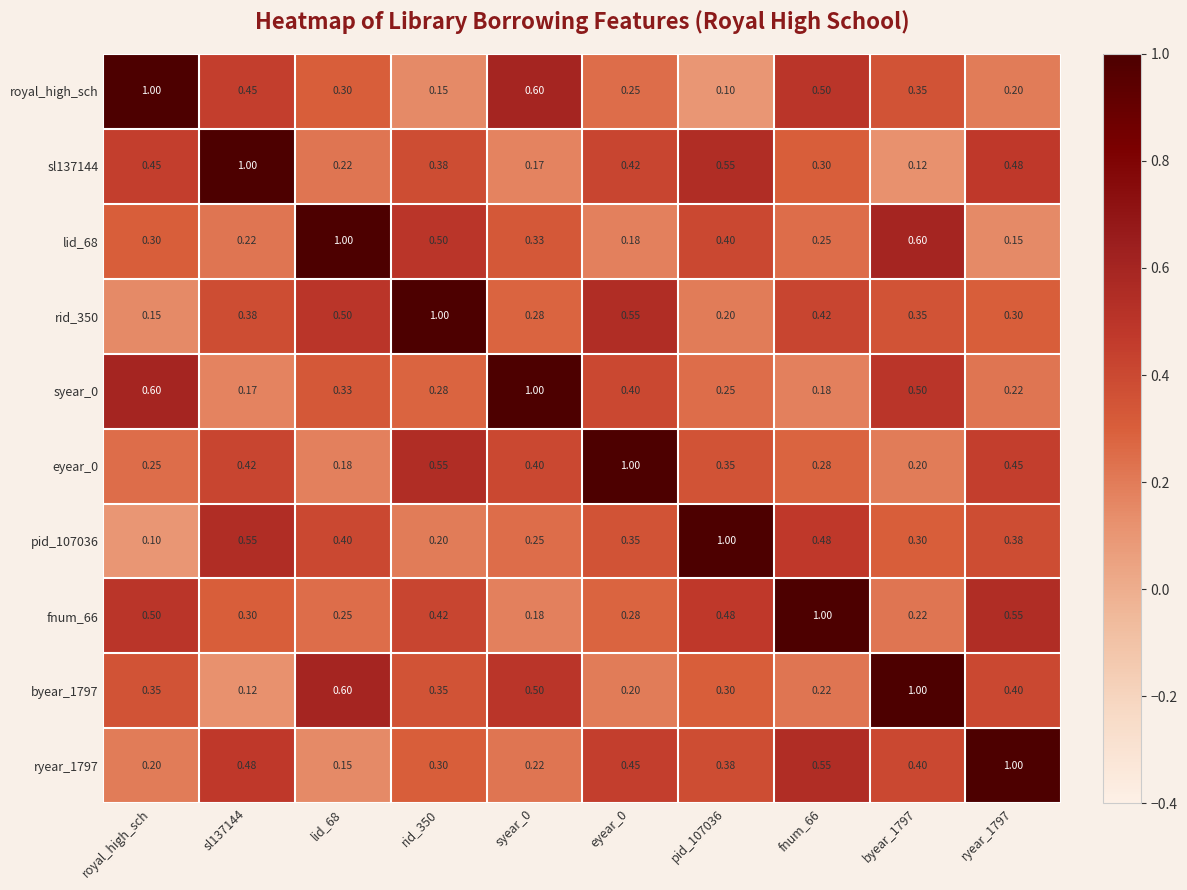

Rank the series by their maximum value, from highest to lowest.

royal_high_sch, sl137144, lid_68, rid_350, syear_0, eyear_0, pid_107036, fnum_66, byear_1797, ryear_1797